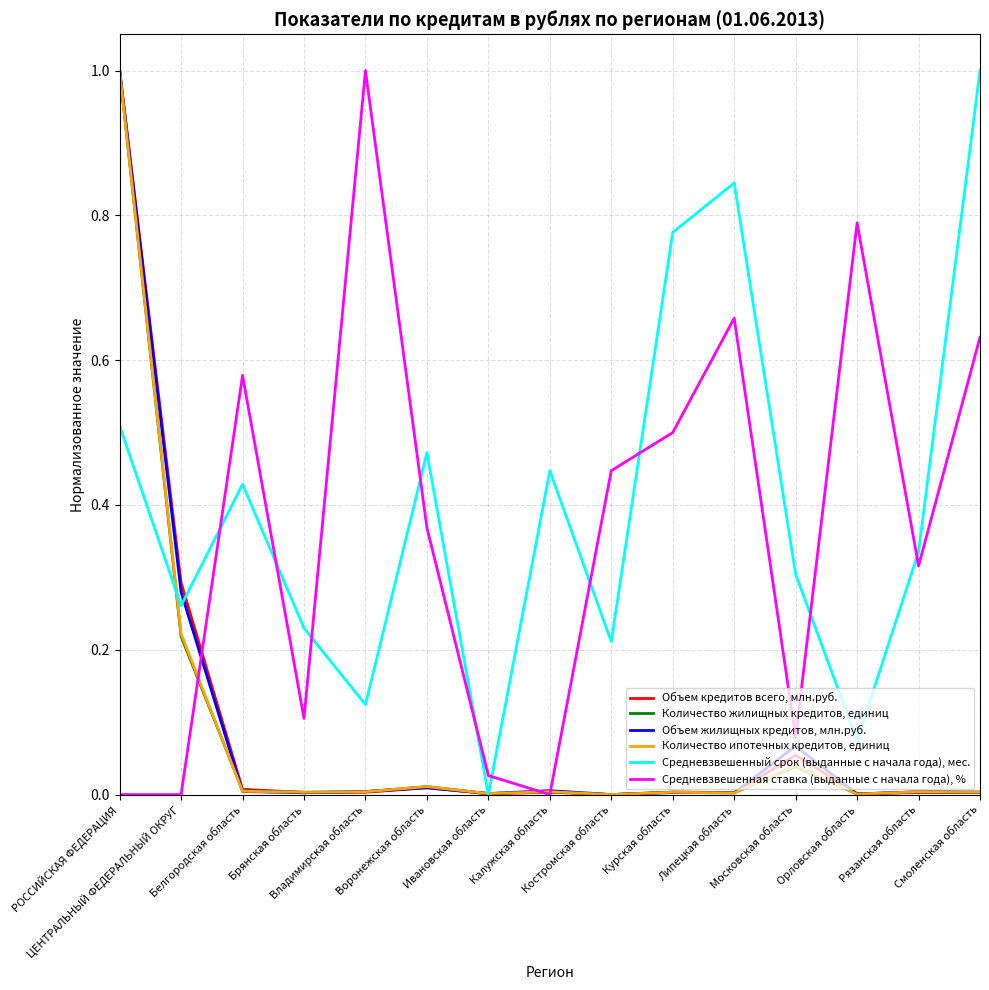

What is the maximum value for Объем кредитов всего, млн.руб.?

1.0